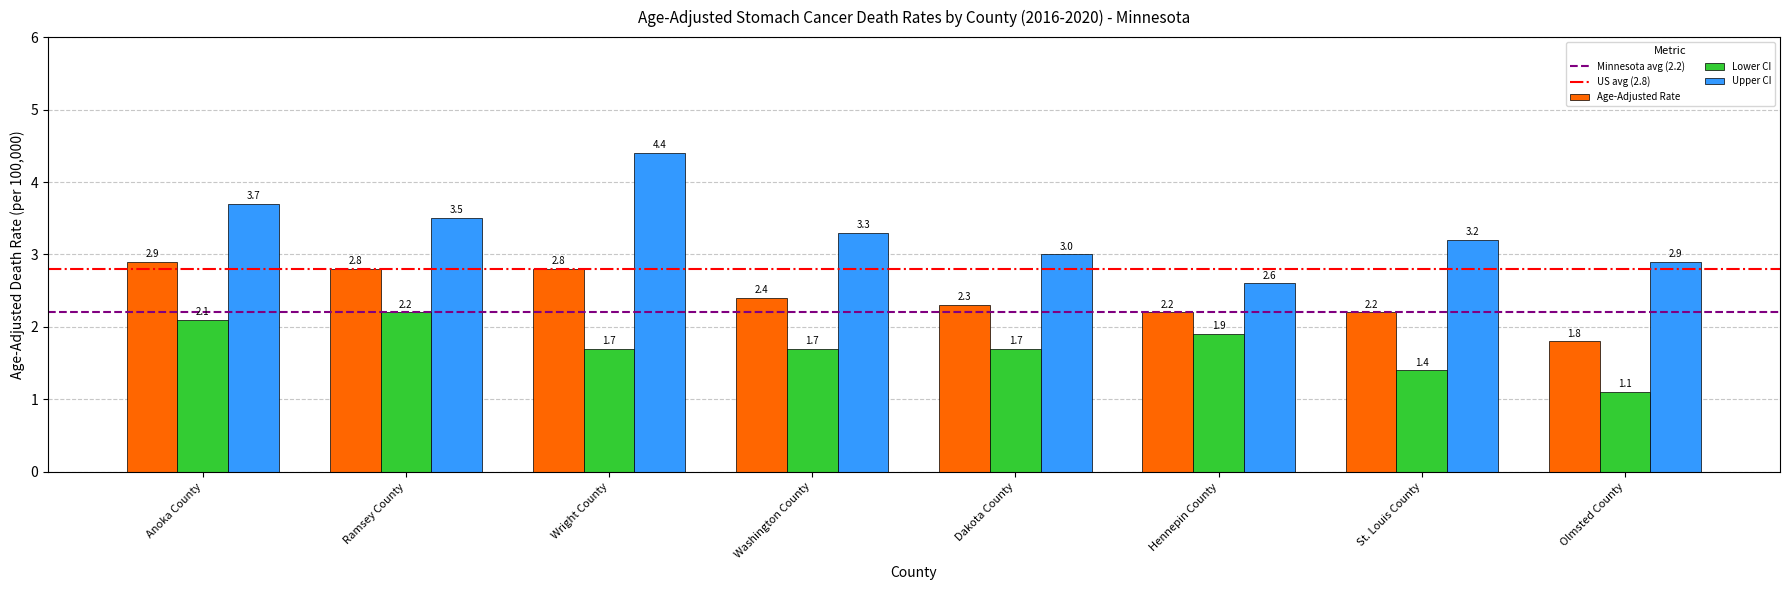

Rank the series by their average value, from lowest to highest.

Lower CI, Age-Adjusted Rate, Upper CI